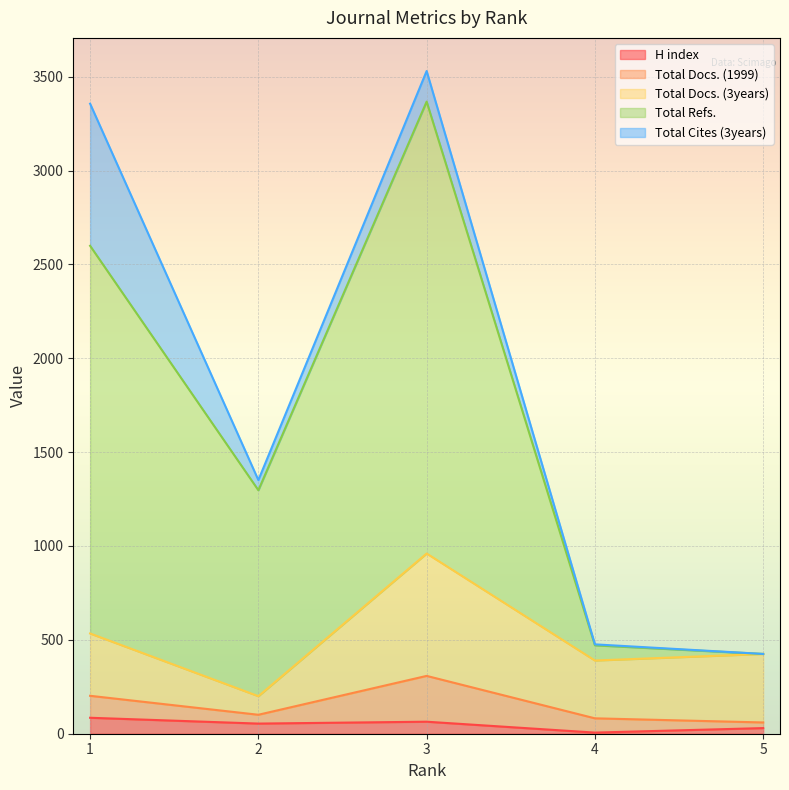

True or false: Total Docs. (3years) and Total Docs. (1999) cross at least once.

False